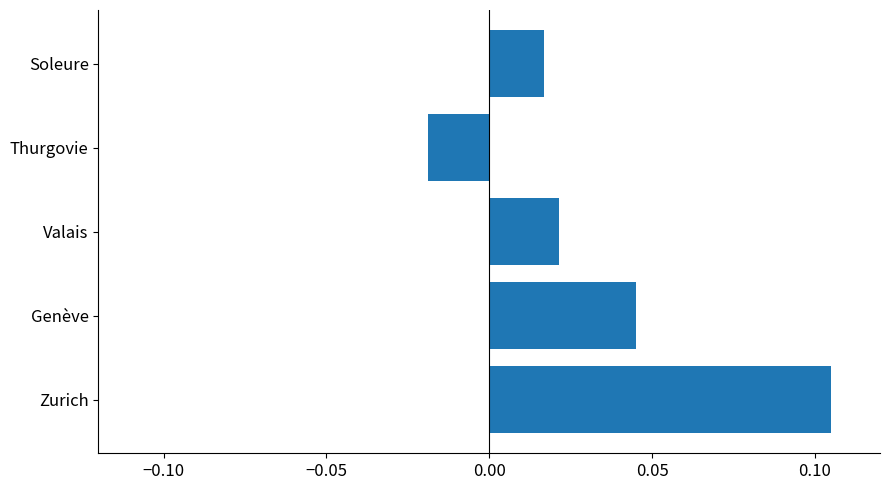

How many negative values are there?

1